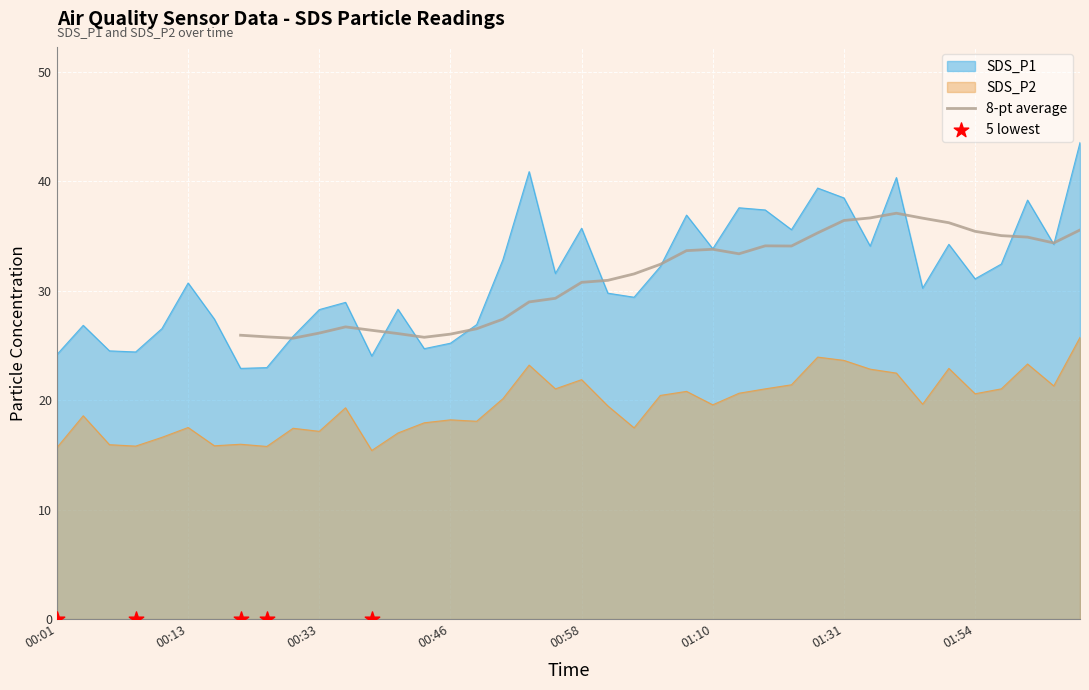

At which category is the sum across all series the highest?

02:04